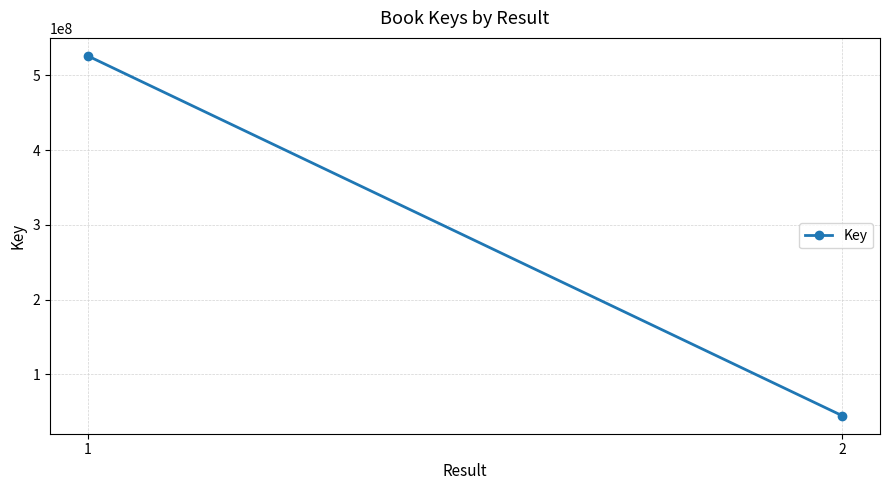

What is the sum of all values?

570663573